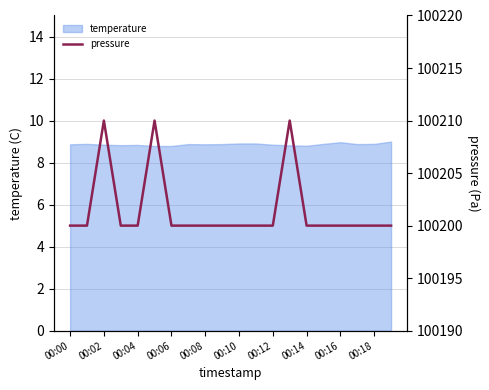

Does the chart display data point markers on the line(s)?

No